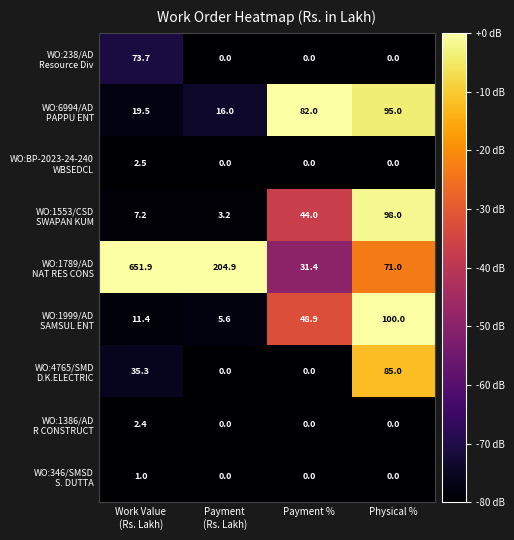

At how many categories does at least one series exceed 29?

4